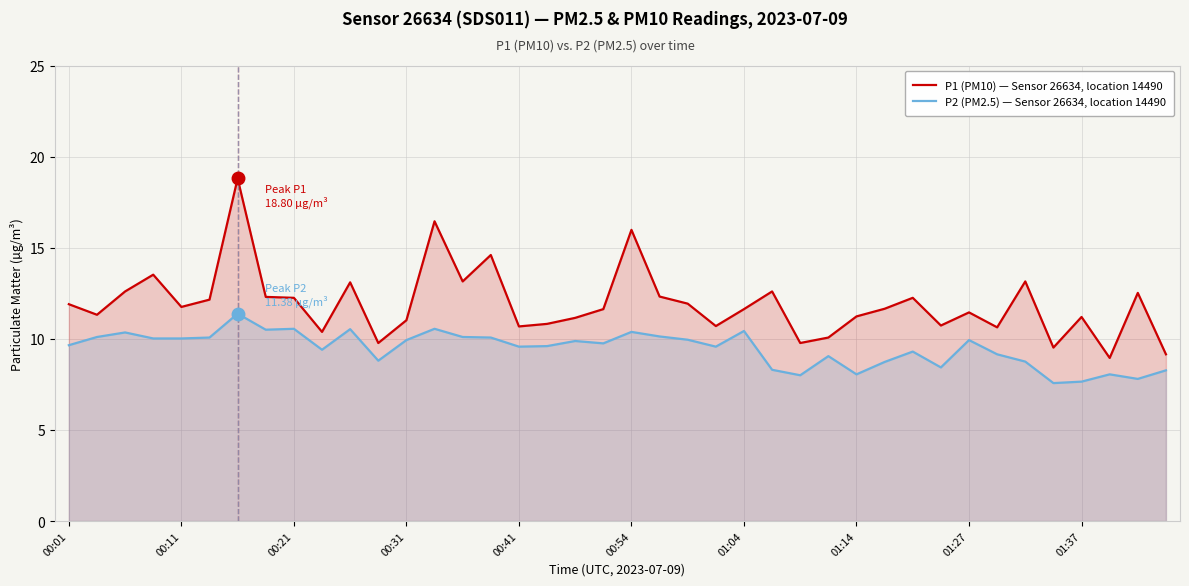

True or false: P1 (PM10) — Sensor 26634, location 14490 and P2 (PM2.5) — Sensor 26634, location 14490 intersect in this chart.

False